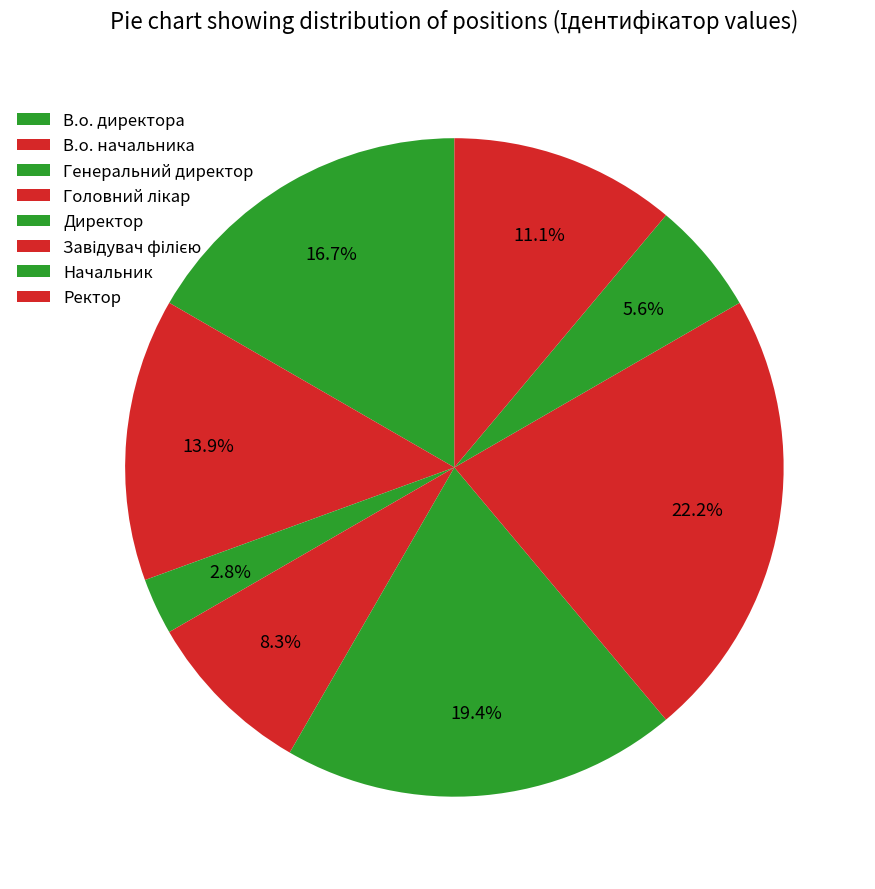

What is the change in value from Головний лікар to Начальник?

-1